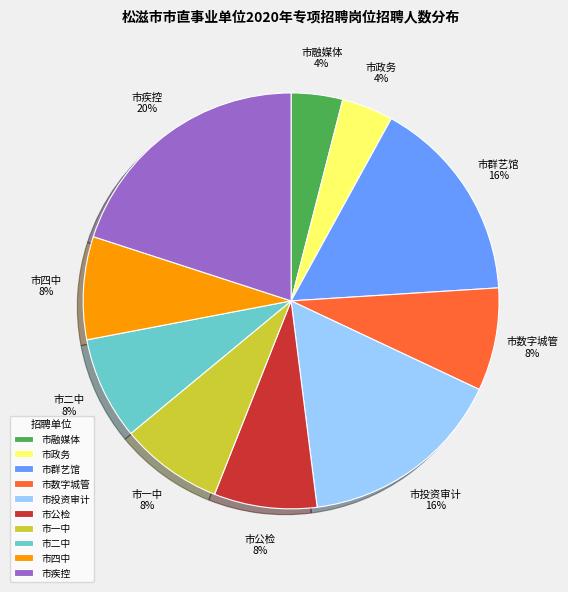

Is it true that 市公检 is 19% of the pie?

False